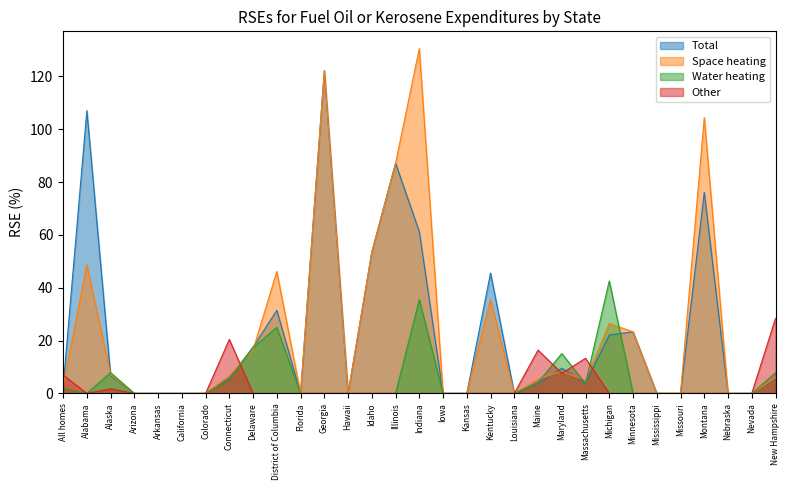

True or false: Other and Space heating intersect in this chart.

True